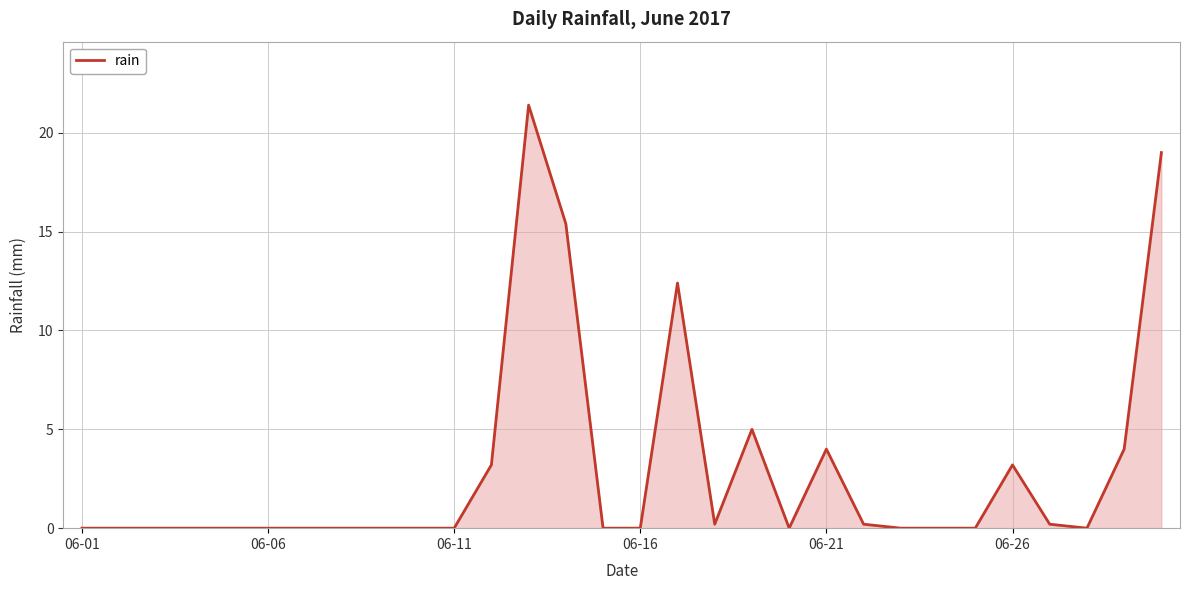

What is the difference between the maximum and minimum values?

21.4